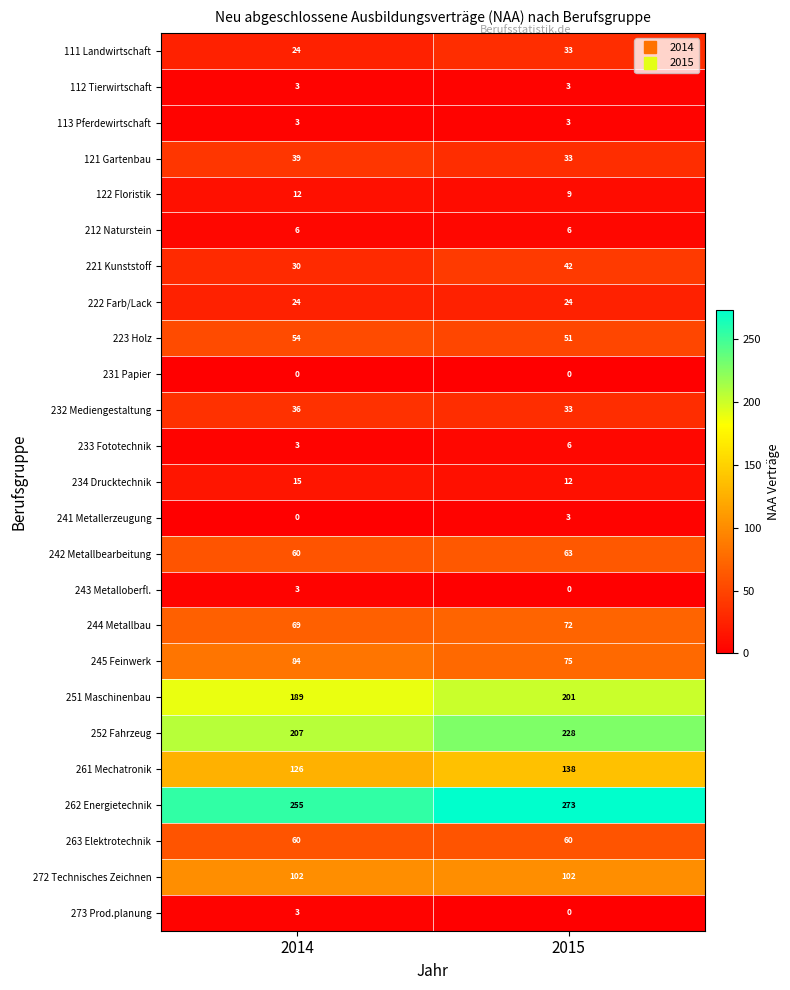

What is the total value across all series at 2015?

1470